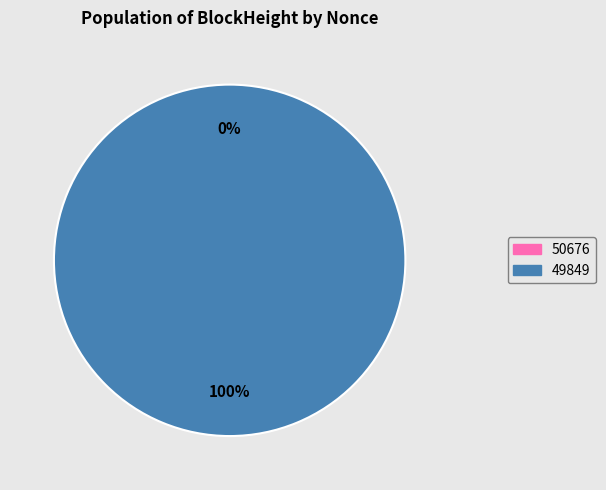

Rank the categories by value from highest to lowest.

49849, 50676